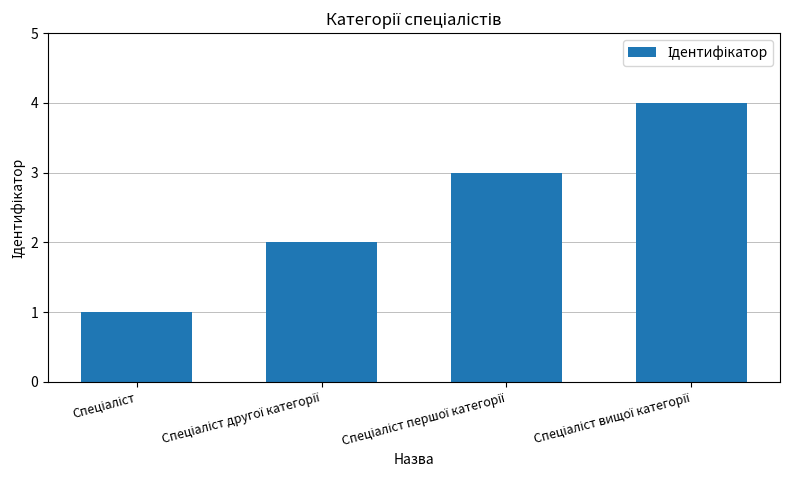

What is the difference between the maximum and minimum values?

3